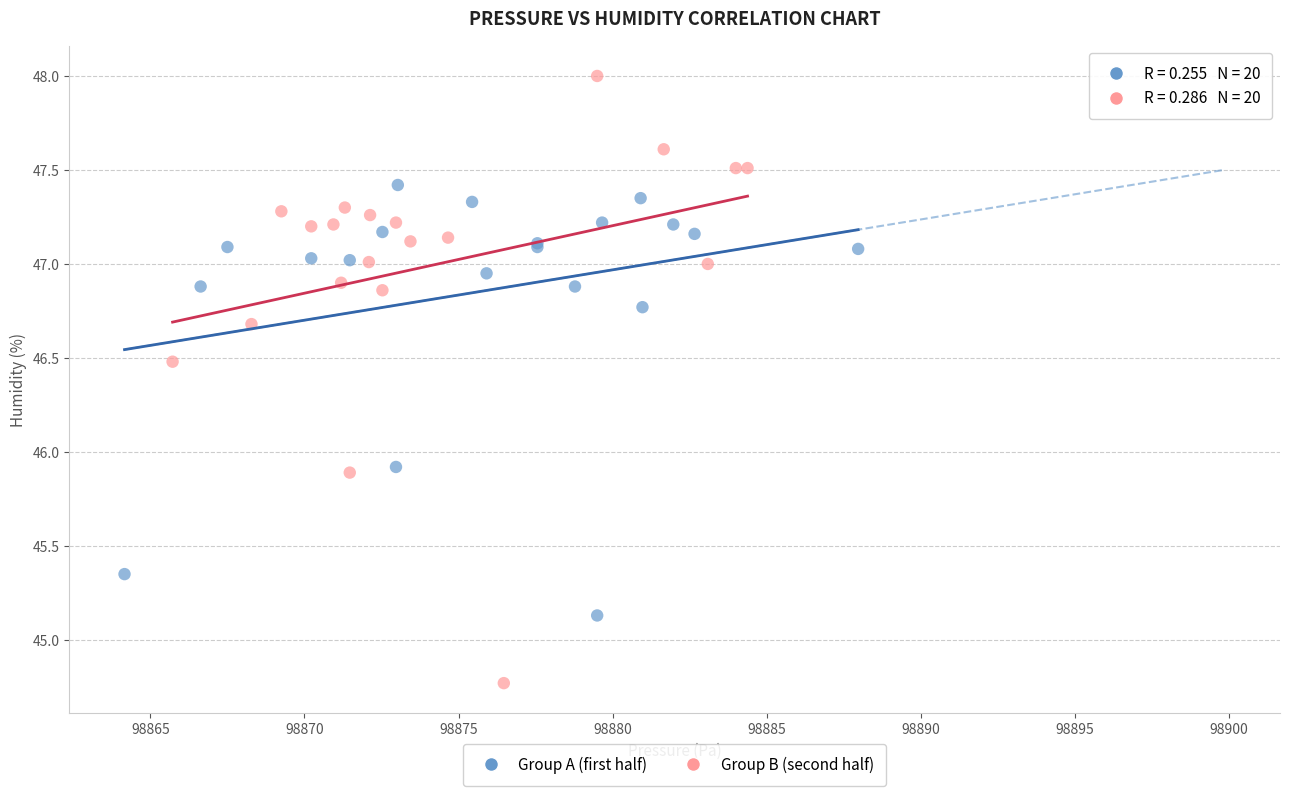

What are all the series names shown in the legend?

Group A (first half), Group B (second half)